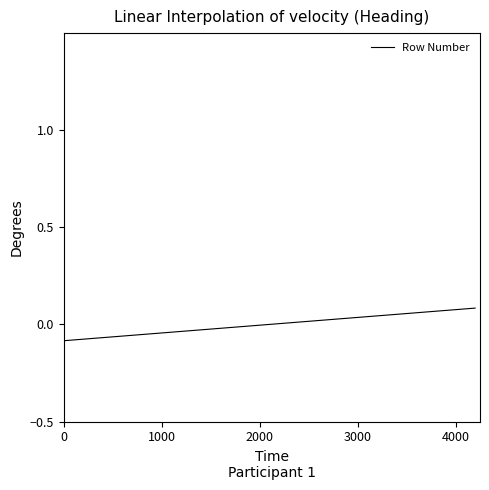

How many lines are shown in the chart?

1